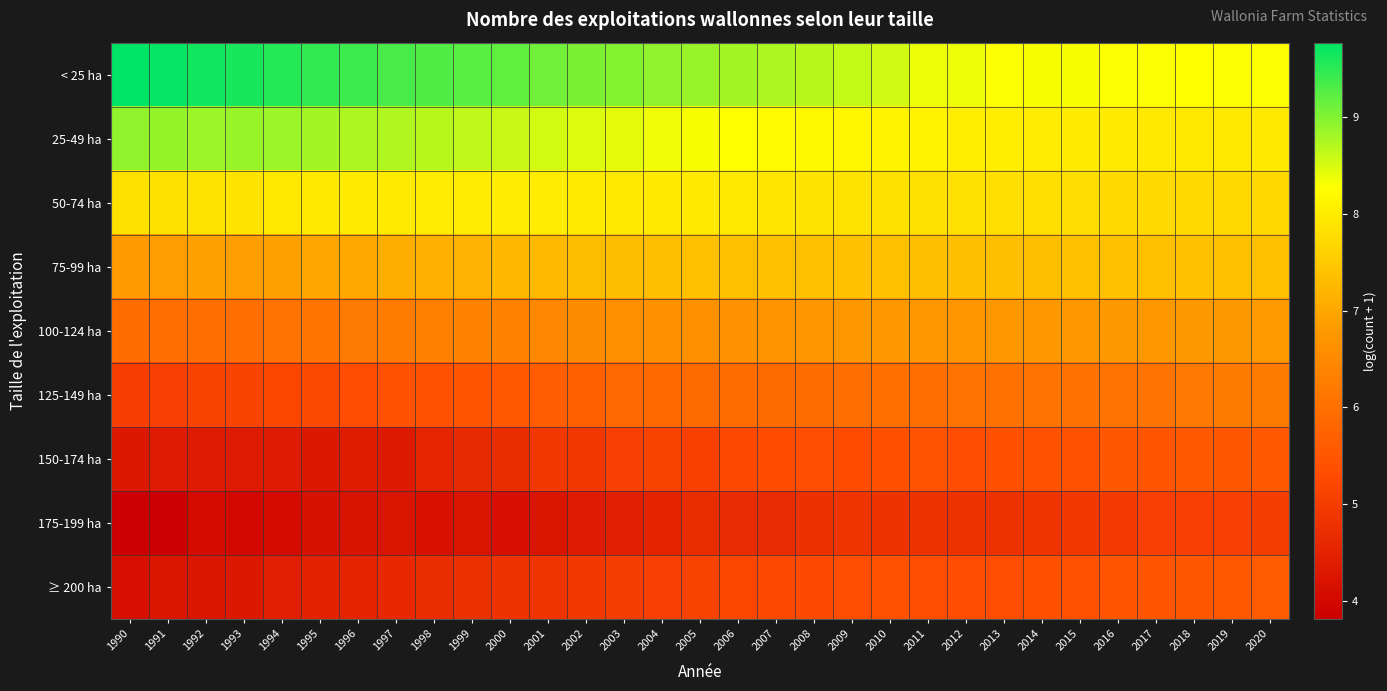

Reading right to left, transcribe all the data shown in this chart.

< 25 ha: 2020=8.3	2019=8.3	2018=8.3	2017=8.3	2016=8.3	2015=8.3	2014=8.3	2013=8.3	2012=8.4	2011=8.4	2010=8.6	2009=8.6	2008=8.7	2007=8.7	2006=8.8	2005=8.9	2004=8.9	2003=9.0	2002=9.0	2001=9.1	2000=9.2	1999=9.2	1998=9.3	1997=9.3	1996=9.4	1995=9.5	1994=9.6	1993=9.6	1992=9.7	1991=9.7	1990=9.8
25-49 ha: 2020=8.0	2019=8.0	2018=8.0	2017=8.0	2016=8.0	2015=8.0	2014=8.0	2013=8.0	2012=8.0	2011=8.1	2010=8.1	2009=8.2	2008=8.2	2007=8.2	2006=8.3	2005=8.3	2004=8.4	2003=8.4	2002=8.5	2001=8.5	2000=8.6	1999=8.6	1998=8.7	1997=8.7	1996=8.8	1995=8.8	1994=8.8	1993=8.9	1992=8.9	1991=8.9	1990=8.9
50-74 ha: 2020=7.7	2019=7.7	2018=7.7	2017=7.7	2016=7.8	2015=7.8	2014=7.8	2013=7.8	2012=7.8	2011=7.8	2010=7.9	2009=7.9	2008=7.9	2007=7.9	2006=7.9	2005=8.0	2004=8.0	2003=8.0	2002=8.0	2001=8.0	2000=8.0	1999=8.0	1998=8.0	1997=8.0	1996=8.0	1995=8.0	1994=7.9	1993=7.9	1992=7.9	1991=7.9	1990=7.8
75-99 ha: 2020=7.4	2019=7.4	2018=7.4	2017=7.4	2016=7.4	2015=7.4	2014=7.3	2013=7.3	2012=7.3	2011=7.3	2010=7.4	2009=7.4	2008=7.4	2007=7.4	2006=7.4	2005=7.4	2004=7.3	2003=7.3	2002=7.3	2001=7.3	2000=7.3	1999=7.2	1998=7.1	1997=7.1	1996=7.0	1995=7.0	1994=6.9	1993=6.9	1992=6.9	1991=6.9	1990=6.8
100-124 ha: 2020=6.8	2019=6.8	2018=6.8	2017=6.8	2016=6.8	2015=6.8	2014=6.8	2013=6.8	2012=6.7	2011=6.7	2010=6.8	2009=6.7	2008=6.7	2007=6.7	2006=6.7	2005=6.6	2004=6.6	2003=6.6	2002=6.5	2001=6.5	2000=6.3	1999=6.4	1998=6.3	1997=6.2	1996=6.2	1995=6.1	1994=6.1	1993=6.0	1992=6.0	1991=6.0	1990=5.9
125-149 ha: 2020=6.2	2019=6.2	2018=6.2	2017=6.1	2016=6.1	2015=6.0	2014=6.1	2013=6.0	2012=6.1	2011=6.0	2010=6.0	2009=6.0	2008=5.9	2007=5.9	2006=5.9	2005=5.9	2004=5.9	2003=5.8	2002=5.7	2001=5.6	2000=5.5	1999=5.4	1998=5.4	1997=5.4	1996=5.3	1995=5.2	1994=5.2	1993=5.1	1992=5.1	1991=5.1	1990=5.0
150-174 ha: 2020=5.6	2019=5.5	2018=5.5	2017=5.4	2016=5.5	2015=5.4	2014=5.4	2013=5.4	2012=5.3	2011=5.4	2010=5.4	2009=5.3	2008=5.3	2007=5.3	2006=5.2	2005=5.1	2004=5.1	2003=5.0	2002=4.9	2001=4.9	2000=4.7	1999=4.6	1998=4.5	1997=4.3	1996=4.4	1995=4.3	1994=4.3	1993=4.4	1992=4.3	1991=4.4	1990=4.3
175-199 ha: 2020=5.0	2019=5.0	2018=5.1	2017=5.0	2016=5.0	2015=4.9	2014=4.9	2013=4.8	2012=4.8	2011=4.8	2010=4.8	2009=4.8	2008=4.8	2007=4.7	2006=4.7	2005=4.7	2004=4.5	2003=4.4	2002=4.3	2001=4.2	2000=4.1	1999=4.2	1998=4.1	1997=4.2	1996=4.2	1995=4.2	1994=4.1	1993=4.0	1992=4.0	1991=3.8	1990=3.8
≥ 200 ha: 2020=5.6	2019=5.5	2018=5.5	2017=5.5	2016=5.5	2015=5.4	2014=5.4	2013=5.3	2012=5.3	2011=5.3	2010=5.4	2009=5.3	2008=5.3	2007=5.2	2006=5.2	2005=5.1	2004=5.1	2003=5.0	2002=4.9	2001=4.8	2000=4.8	1999=4.8	1998=4.7	1997=4.6	1996=4.5	1995=4.5	1994=4.4	1993=4.3	1992=4.2	1991=4.3	1990=4.1